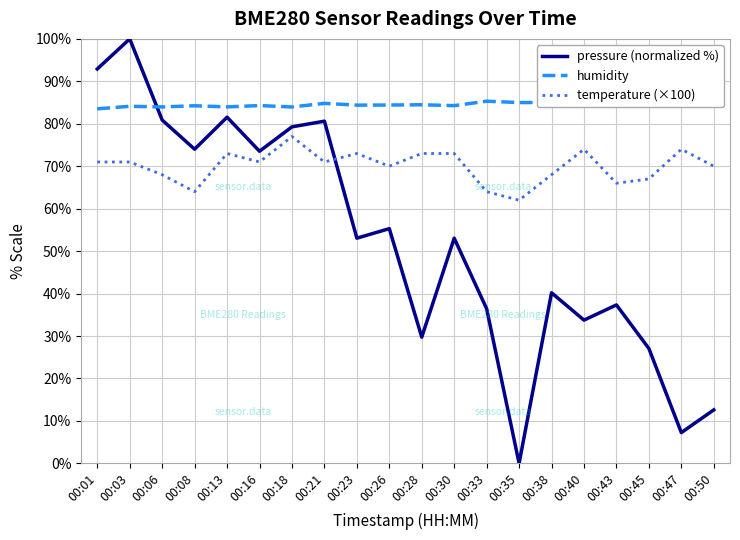

Does the chart have visible grid lines?

Yes